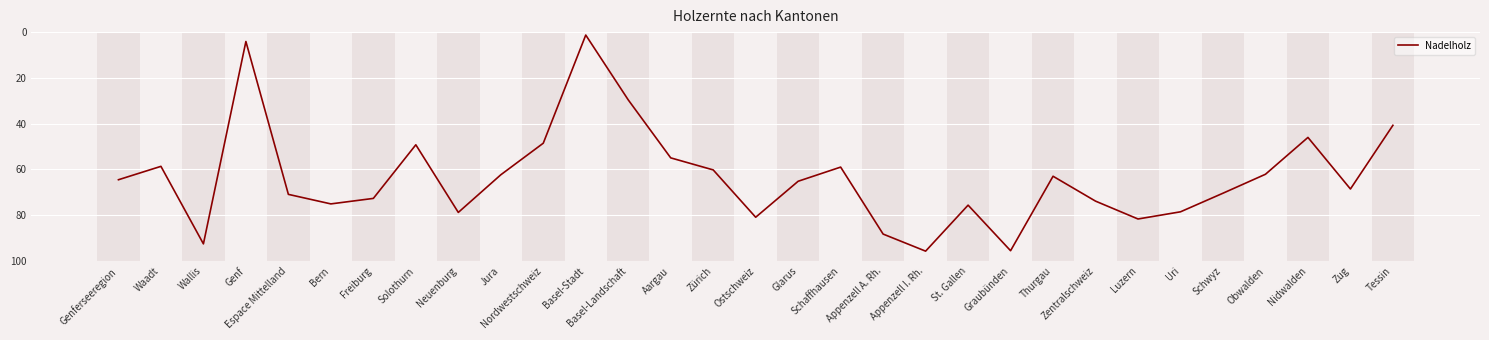

What is the smallest value displayed?

1.3